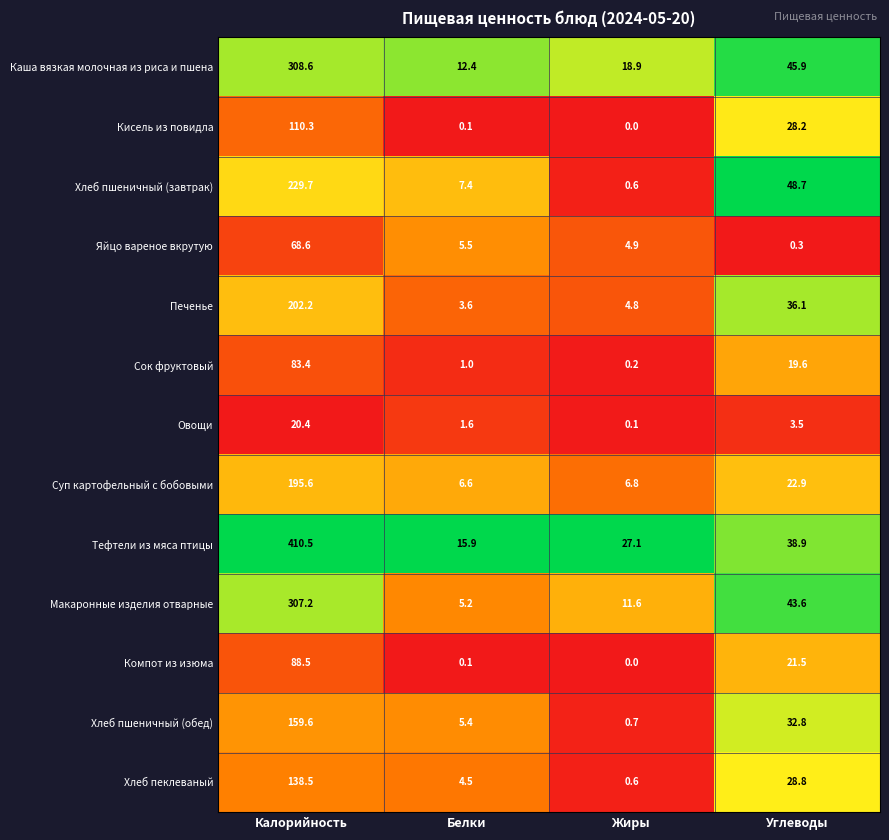

At which category is the sum across all series the highest?

Калорийность